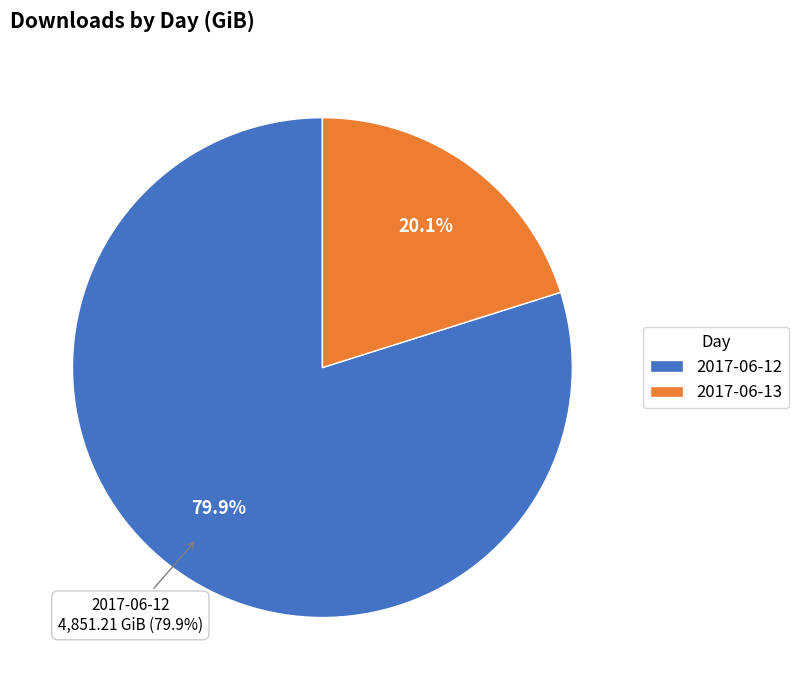

To the nearest percent, what is the combined percentage of 2017-06-12 and 2017-06-13?

100%